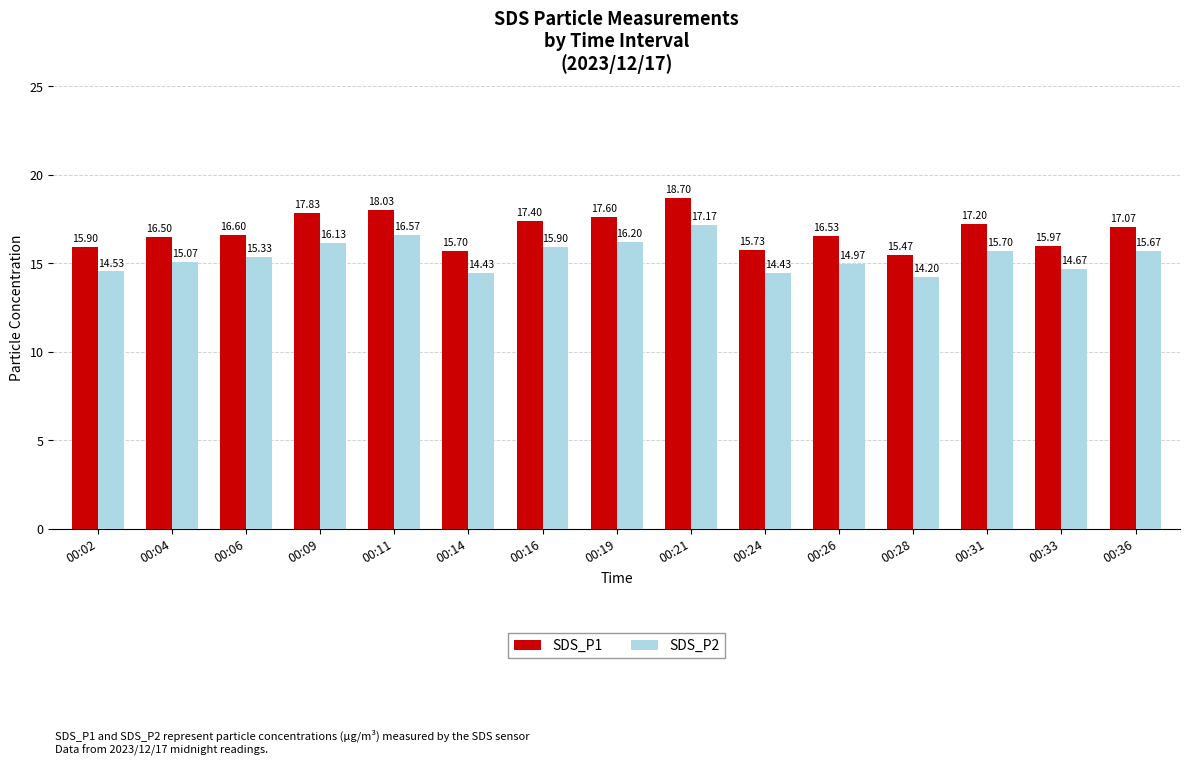

How many groups of bars are there?

15